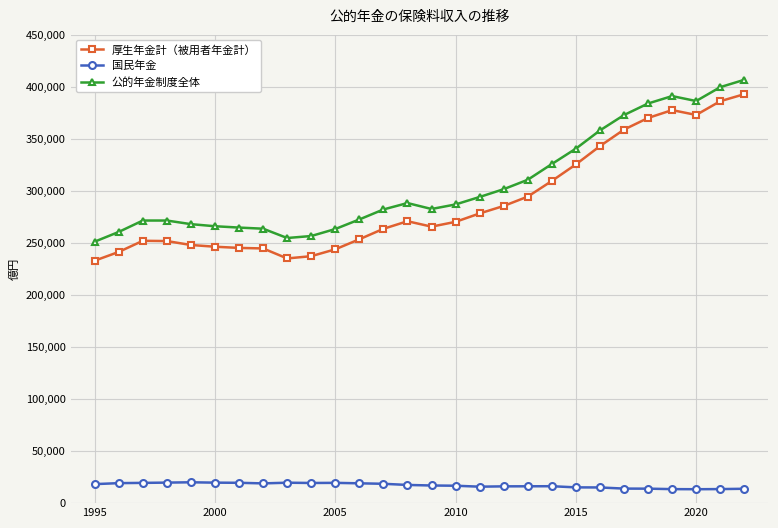

Count the number of categories in the chart.

28